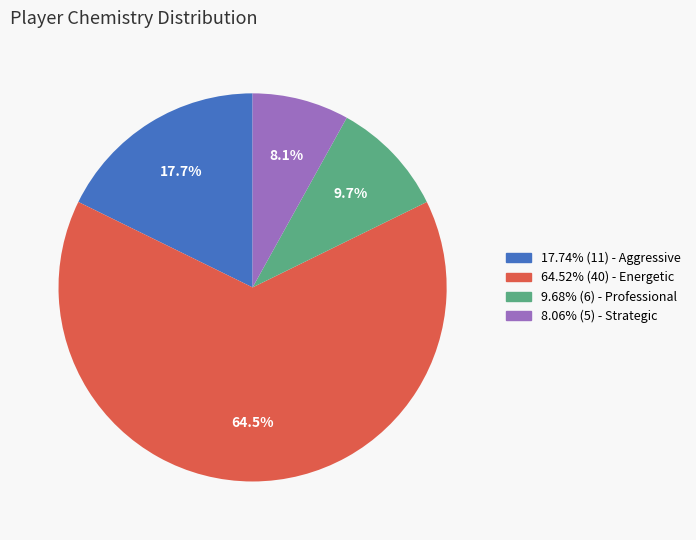

Is there a majority slice in this chart?

Yes